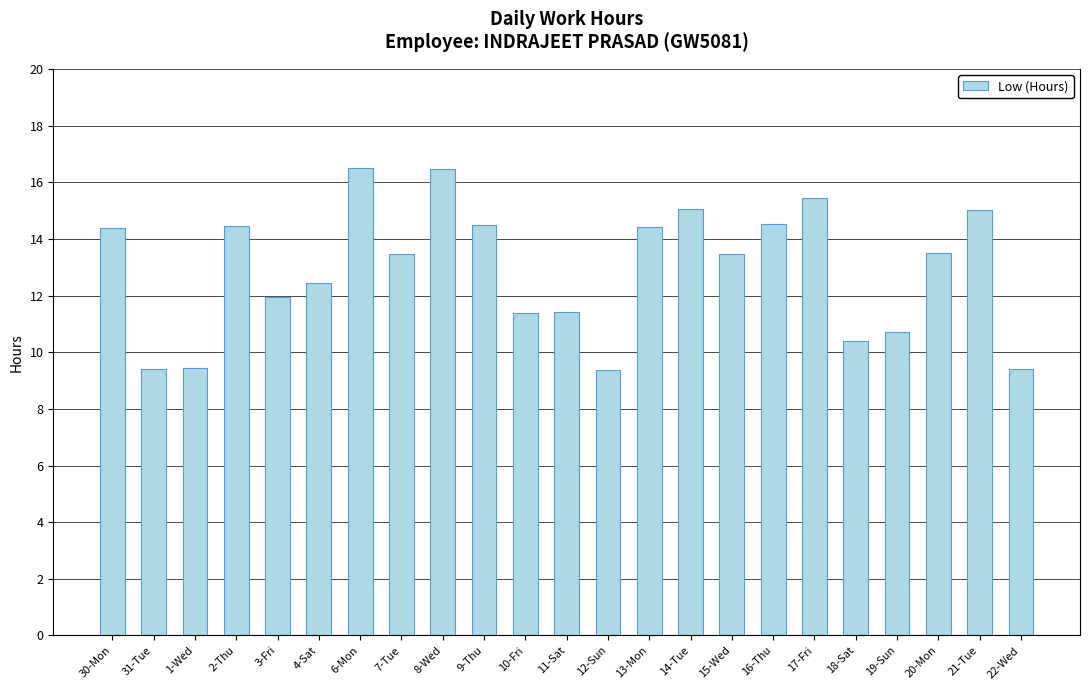

What is the difference between the values at 9-Thu and 21-Tue?

0.5